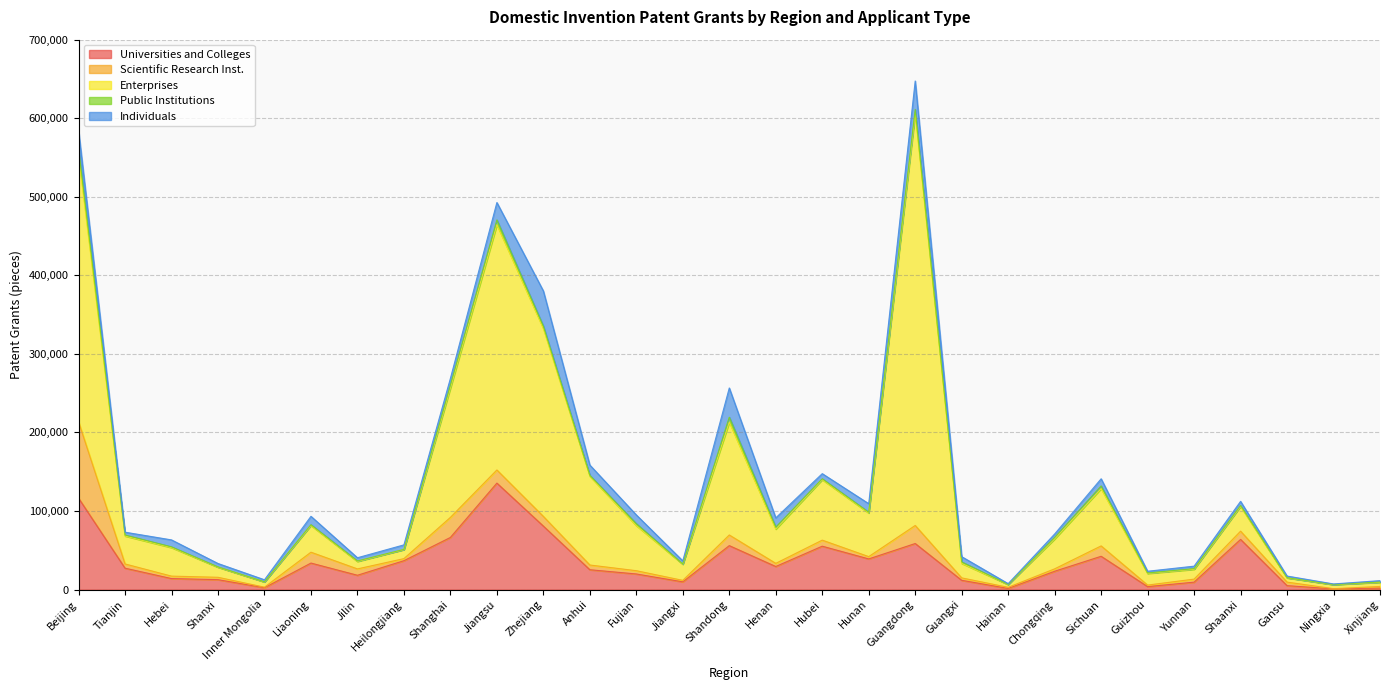

What is the label of the 10th point from the right?

Guangxi